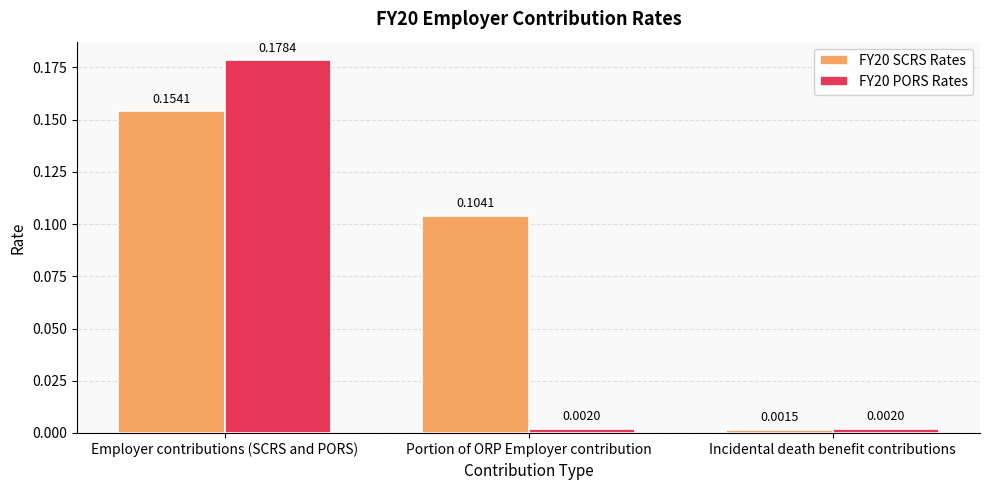

Is the value of FY20 SCRS Rates at Portion of ORP Employer contribution greater than the value of FY20 PORS Rates at Employer contributions (SCRS and PORS)?

No